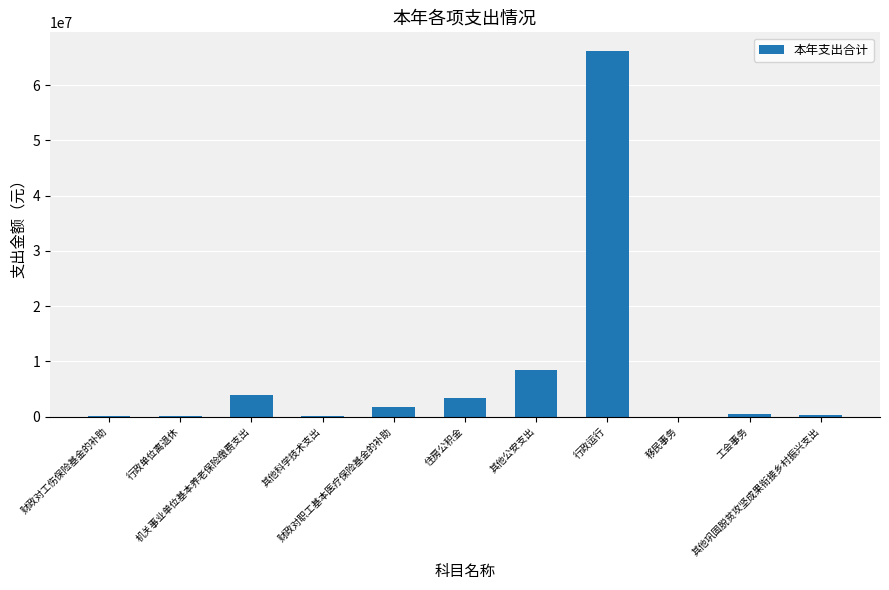

What is the sum of all values?

84464660.9